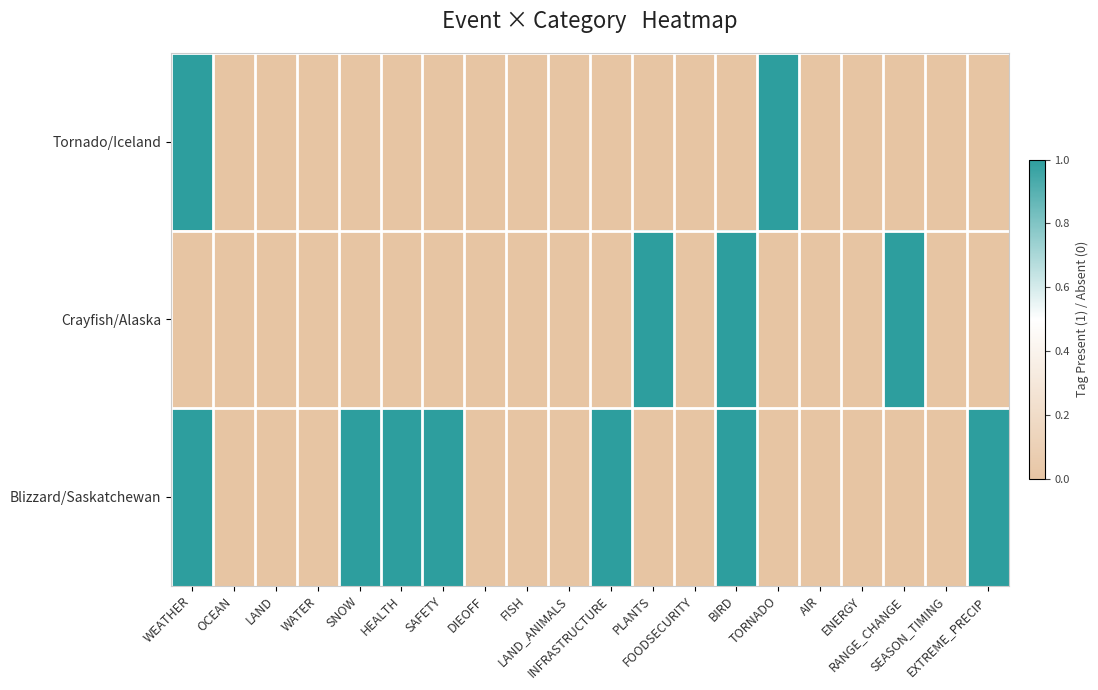

List the series in order of their peak value, highest first.

Tornado/Iceland, Crayfish/Alaska, Blizzard/Saskatchewan